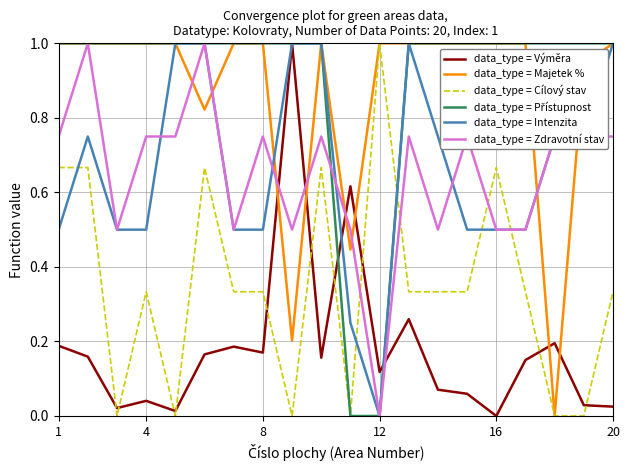

True or false: data_type = Majetek % and data_type = Výměra cross at least once.

True